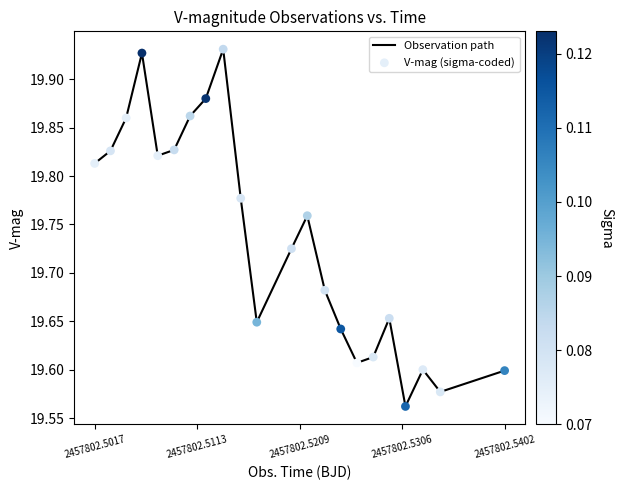

Does the chart have visible grid lines?

No